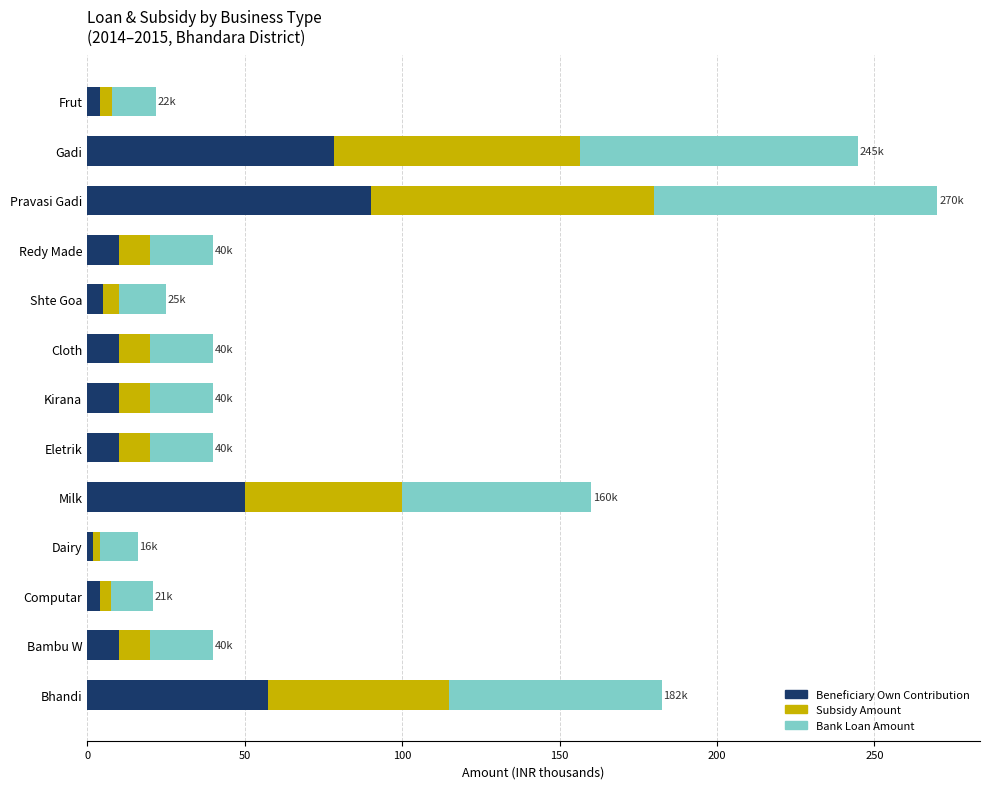

At which category is the sum across all series the highest?

Pravasi Gadi